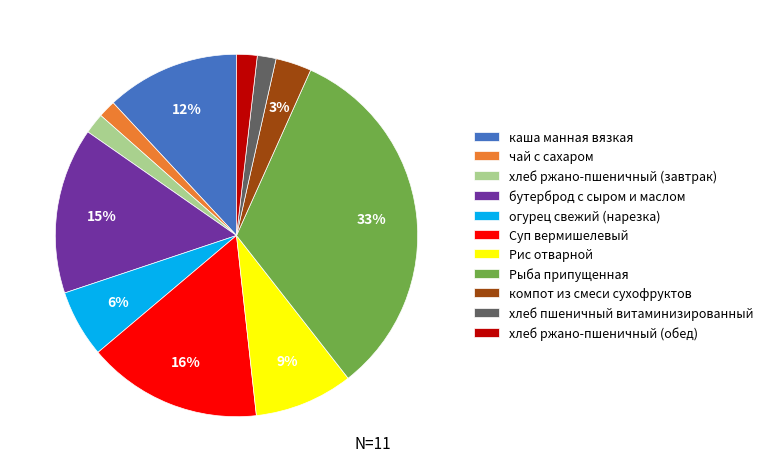

What is the largest slice in the pie chart?

Рыба припущенная